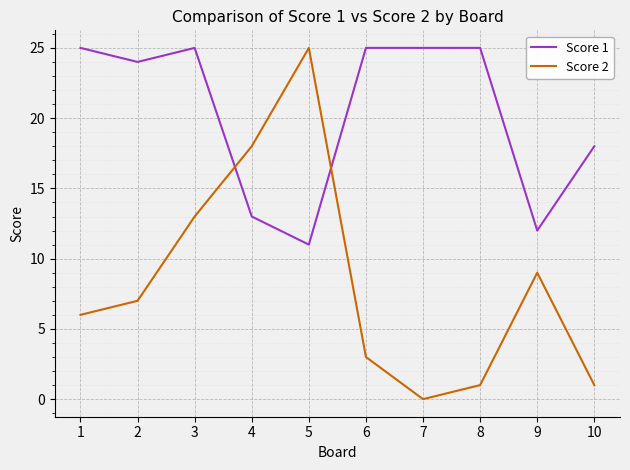

List the series in order of their overall mean, highest first.

Score 1, Score 2